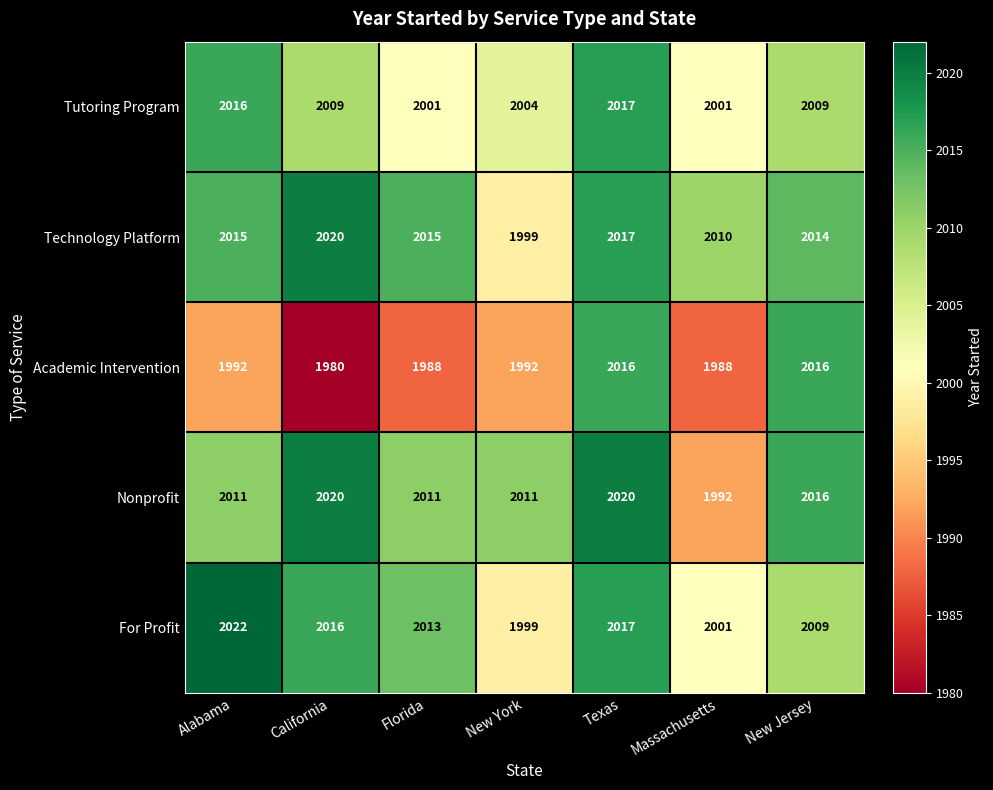

What is the total value across all series at Texas?

10087